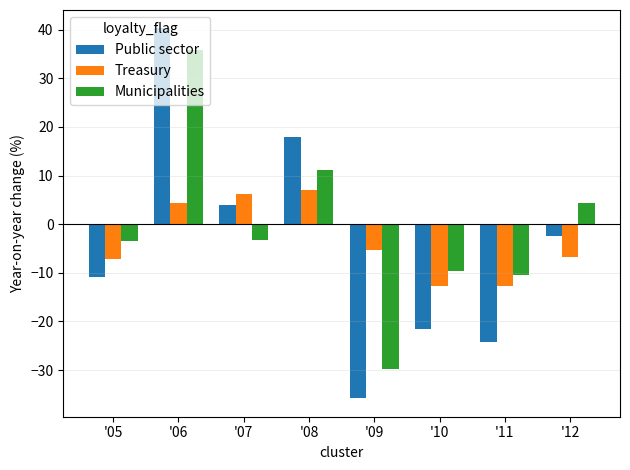

What is the spread (max minus min) of values at '07?

9.5